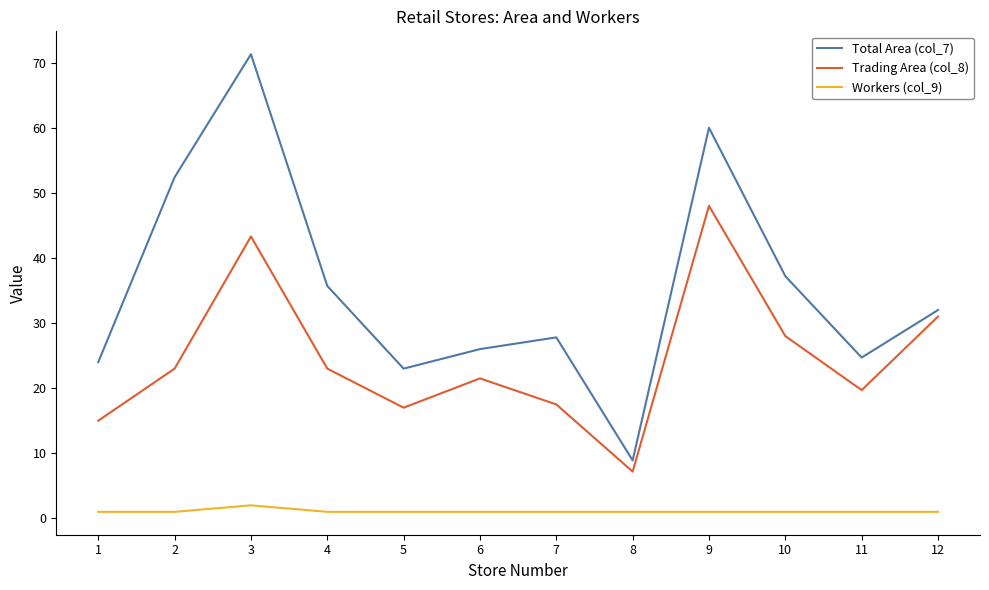

Is the value of Workers (col_9) at 7 greater than the value of Trading Area (col_8) at 9?

No